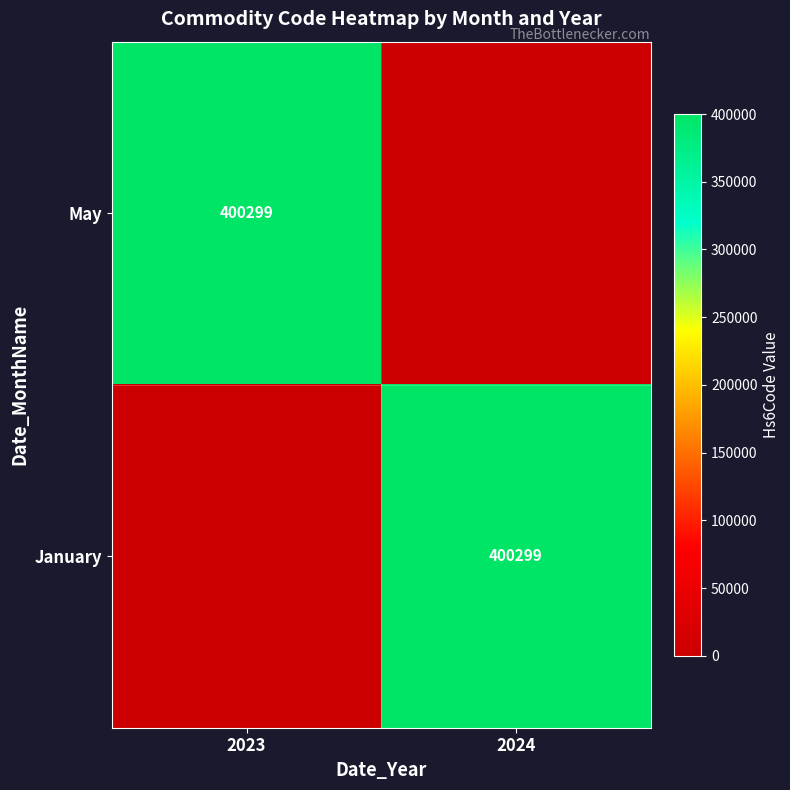

The January series shows 557948 at 2024. True or false?

False